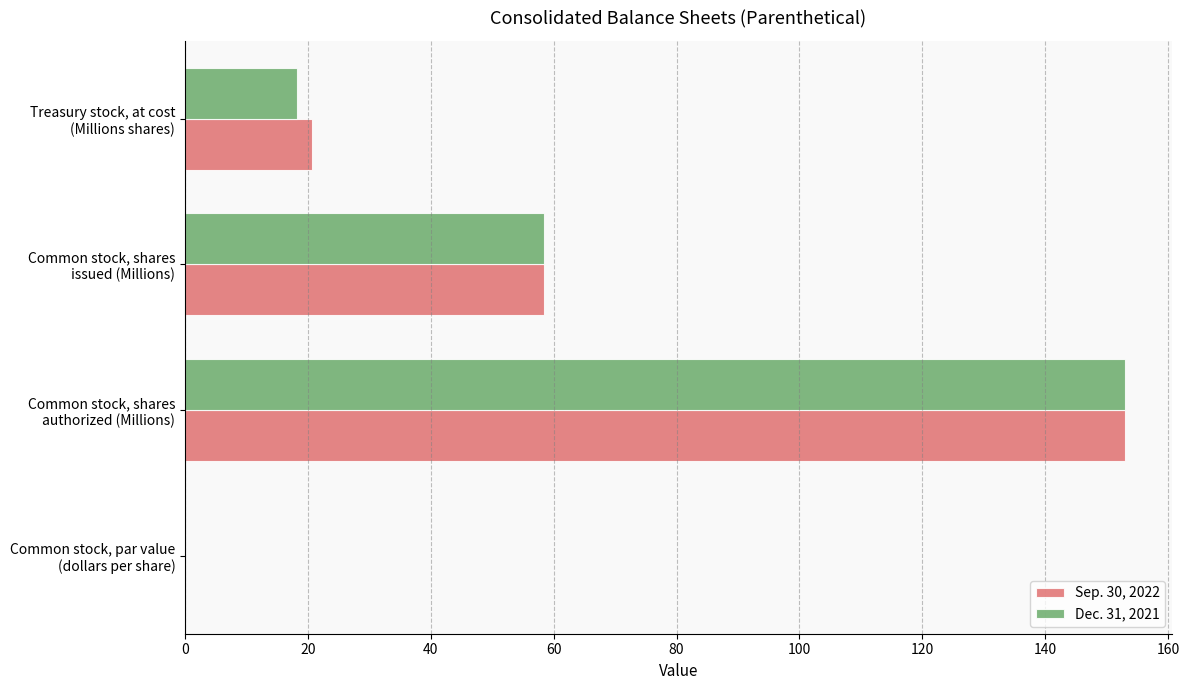

What is the sum of all Dec. 31, 2021 values?

229.8